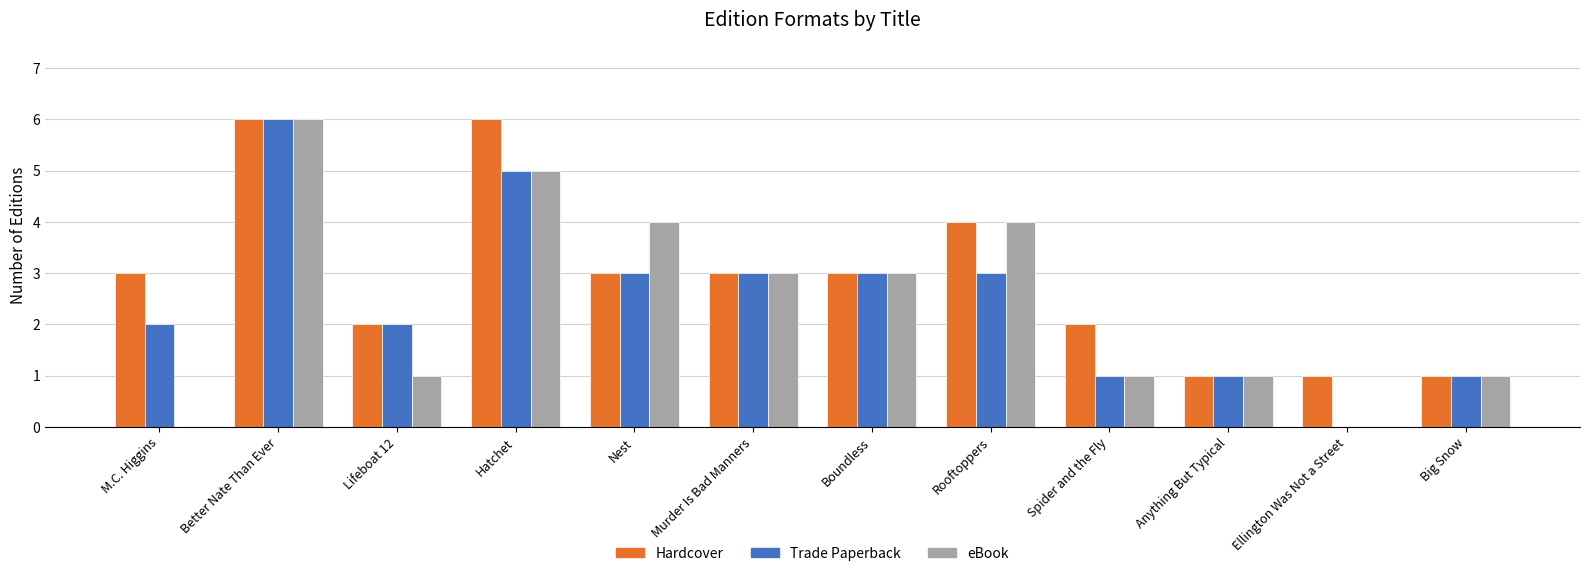

The Hardcover series shows 4 at Lifeboat 12. True or false?

False